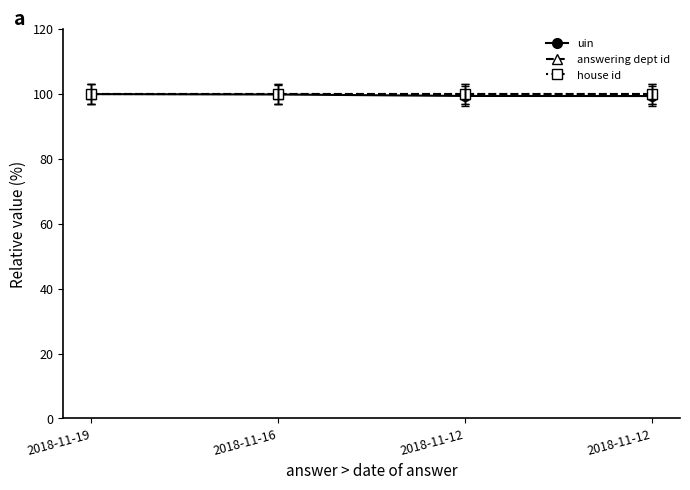

What is the value of the answering dept id point at the 1st from the left?

100.0